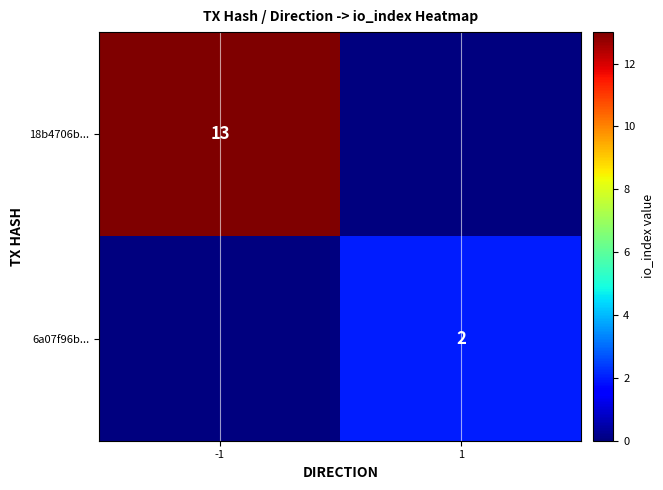

The value of 6a07f96b... at 1 is 2. True or false?

True